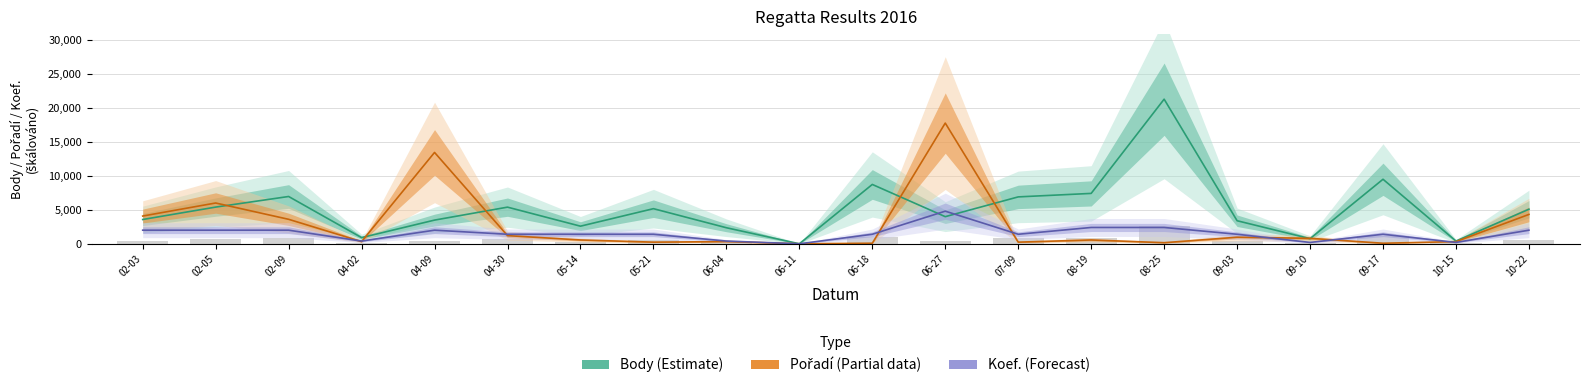

What is the average value of the Body (Estimate) series?

5162.8